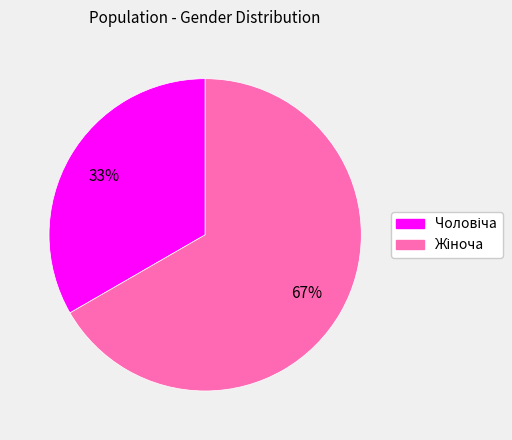

Does any single category account for the majority?

Yes